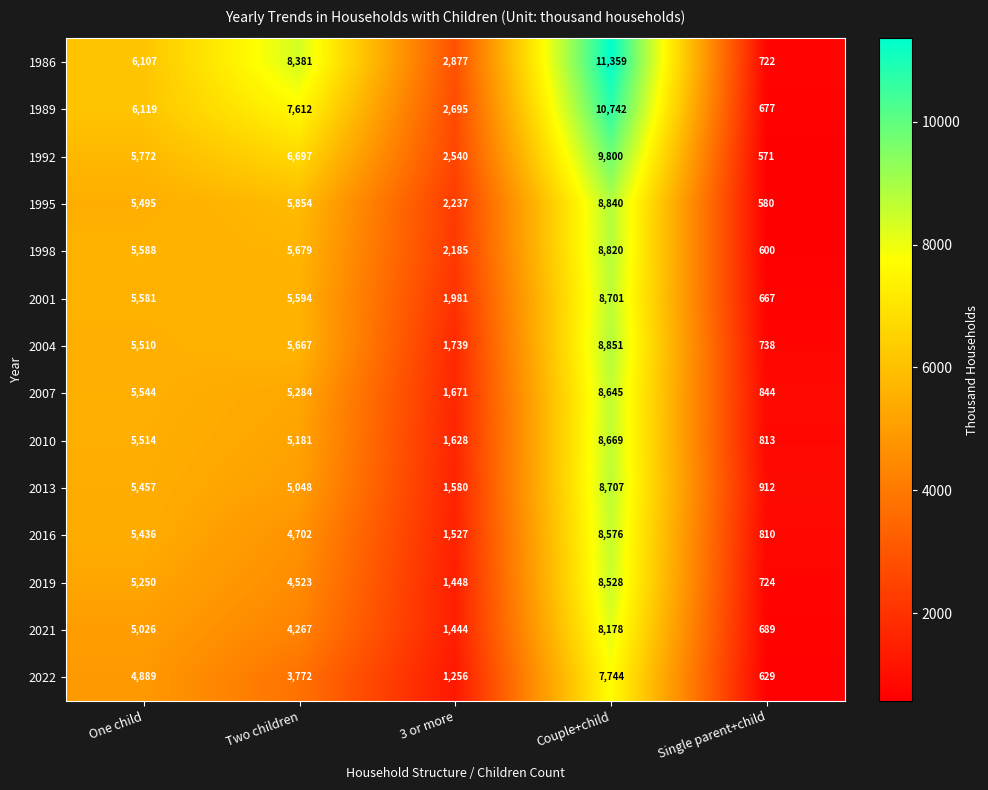

List the series in order of their peak value, lowest first.

2022, 2021, 2019, 2016, 2007, 2010, 2001, 2013, 1998, 1995, 2004, 1992, 1989, 1986